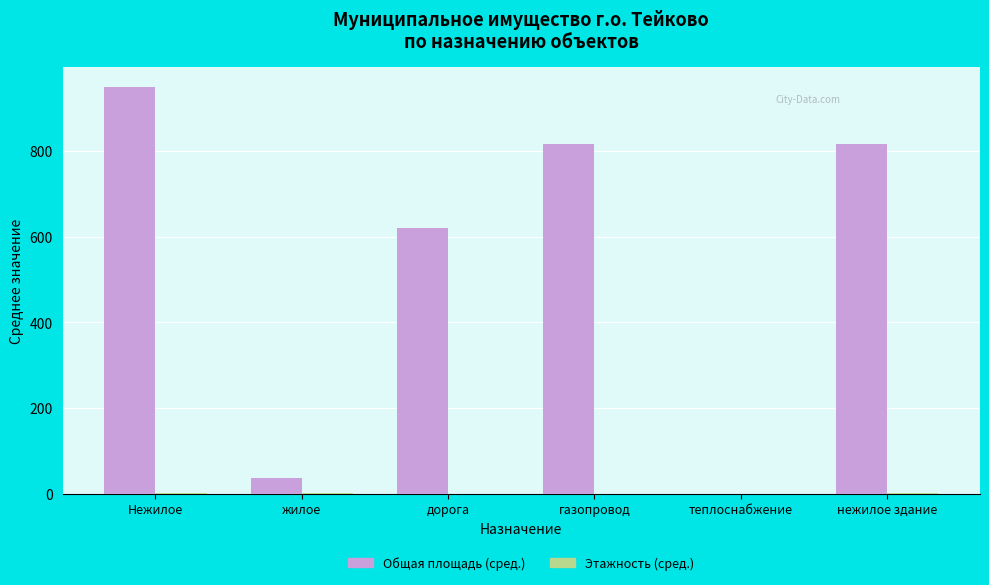

The value of Общая площадь (сред.) at теплоснабжение is -286.1. True or false?

False